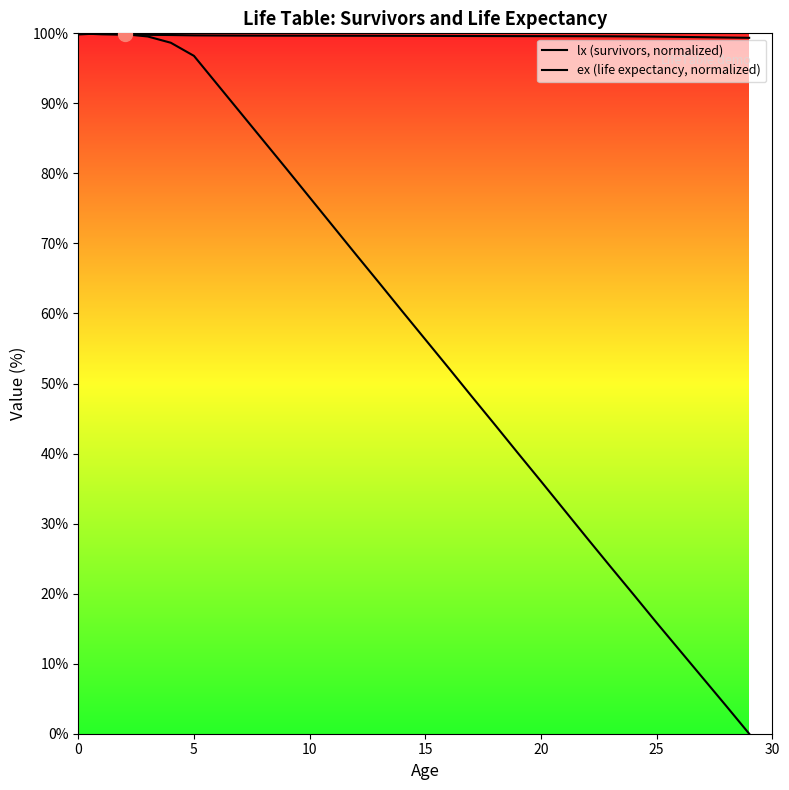

Is this an area chart (filled region under the line)?

Yes